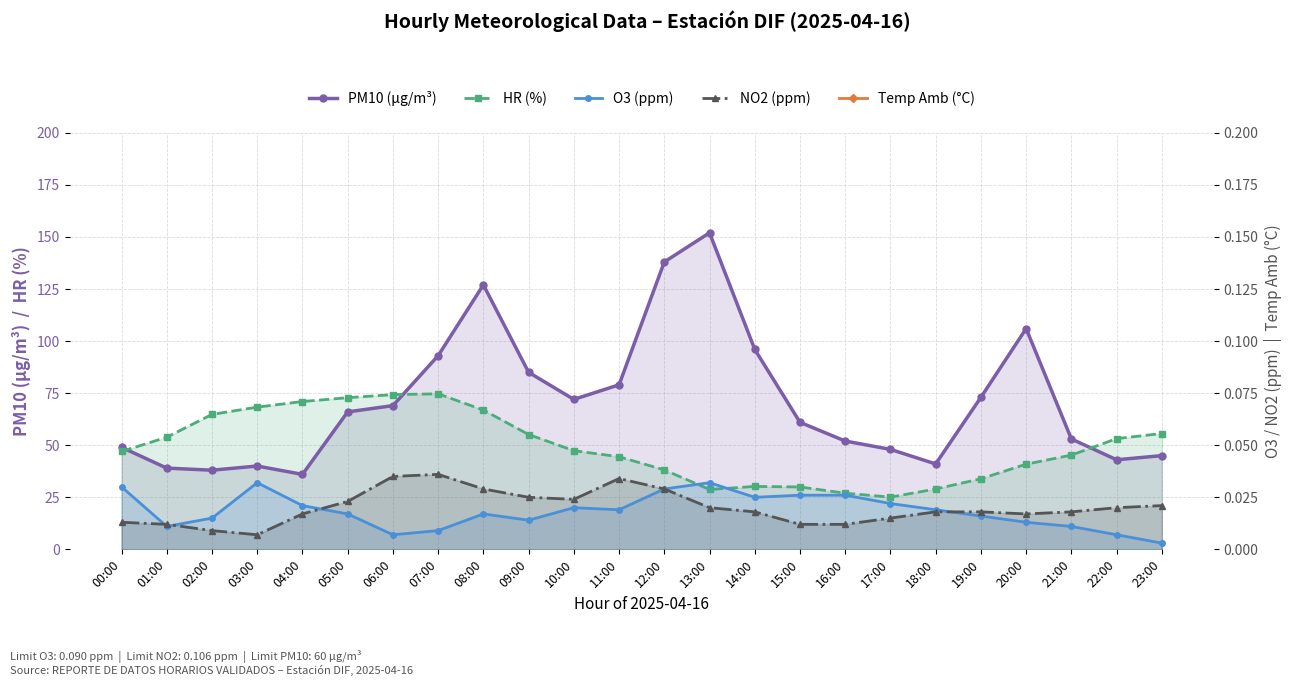

What is the lowest value of the PM10 (µg/m³) series?

36.0